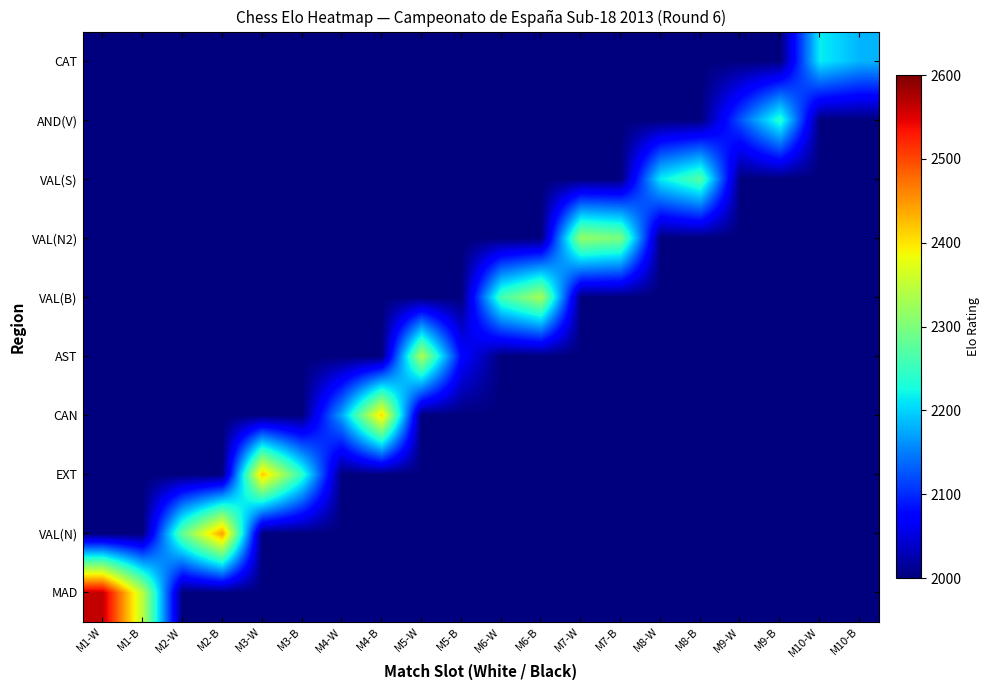

What is the greatest value displayed?

2564